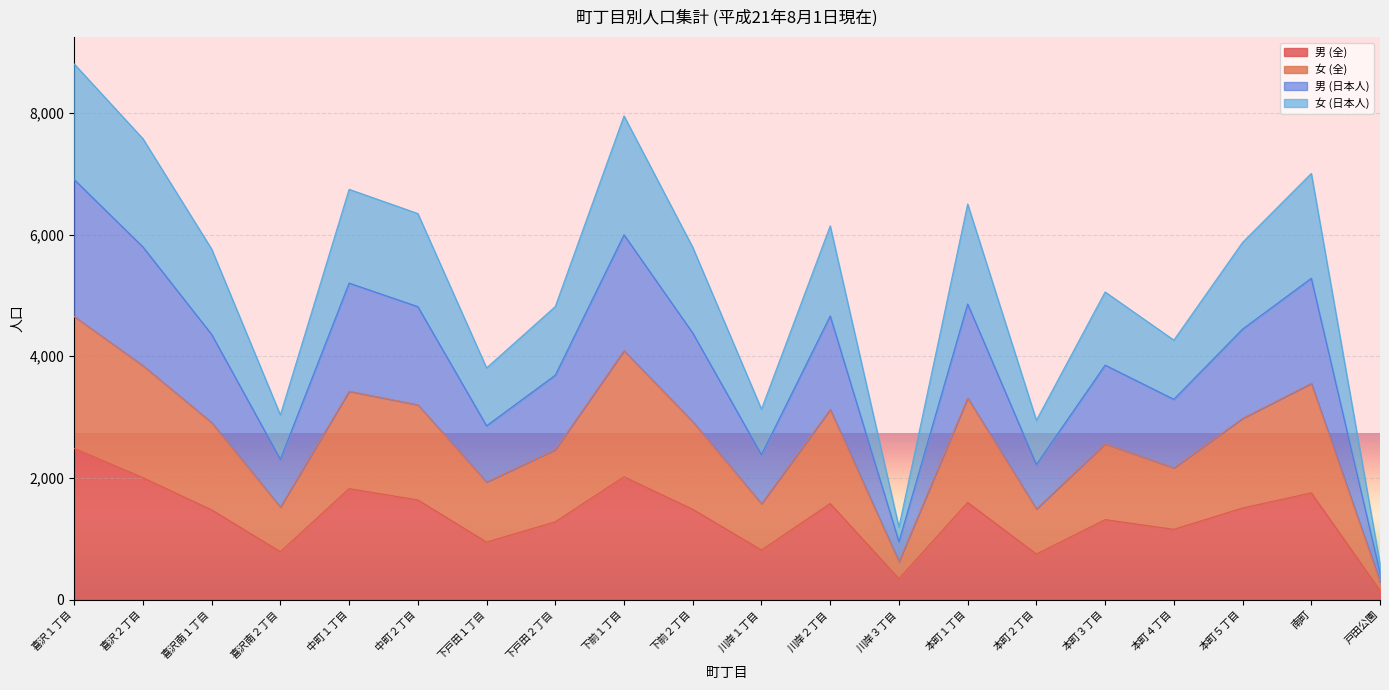

What is the minimum value shown in the chart?

151